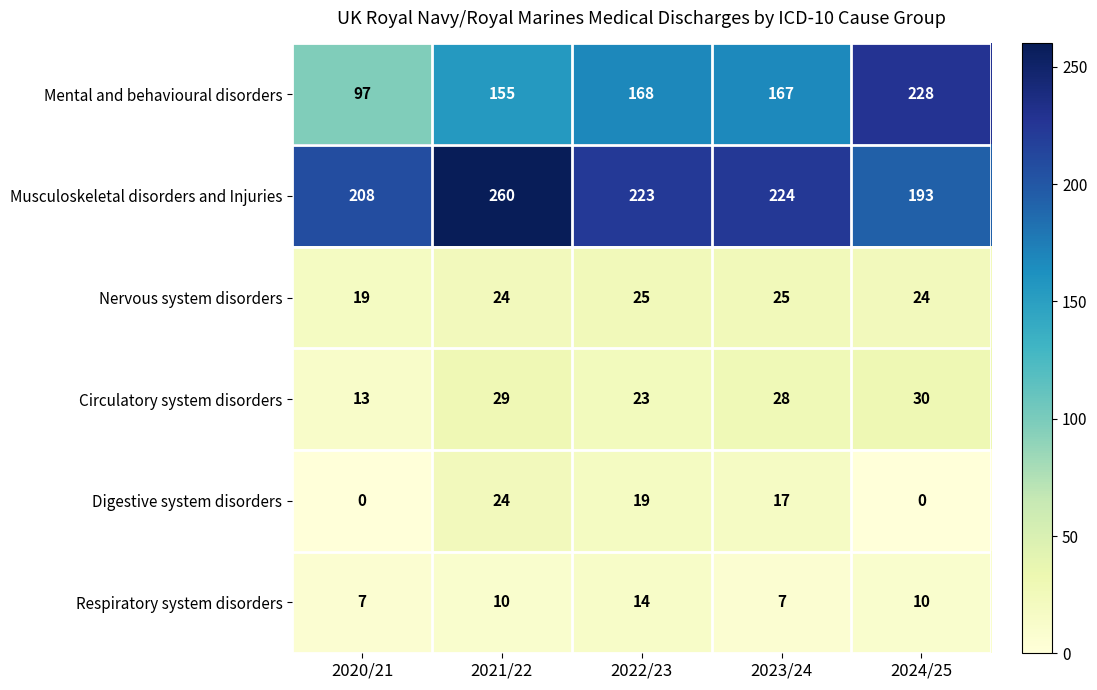

Reading left to right, transcribe all the data shown in this chart.

Mental and behavioural disorders: 2020/21=97	2021/22=155	2022/23=168	2023/24=167	2024/25=228
Musculoskeletal disorders and Injuries: 2020/21=208	2021/22=260	2022/23=223	2023/24=224	2024/25=193
Nervous system disorders: 2020/21=19	2021/22=24	2022/23=25	2023/24=25	2024/25=24
Circulatory system disorders: 2020/21=13	2021/22=29	2022/23=23	2023/24=28	2024/25=30
Digestive system disorders: 2020/21=0	2021/22=24	2022/23=19	2023/24=17	2024/25=0
Respiratory system disorders: 2020/21=7	2021/22=10	2022/23=14	2023/24=7	2024/25=10